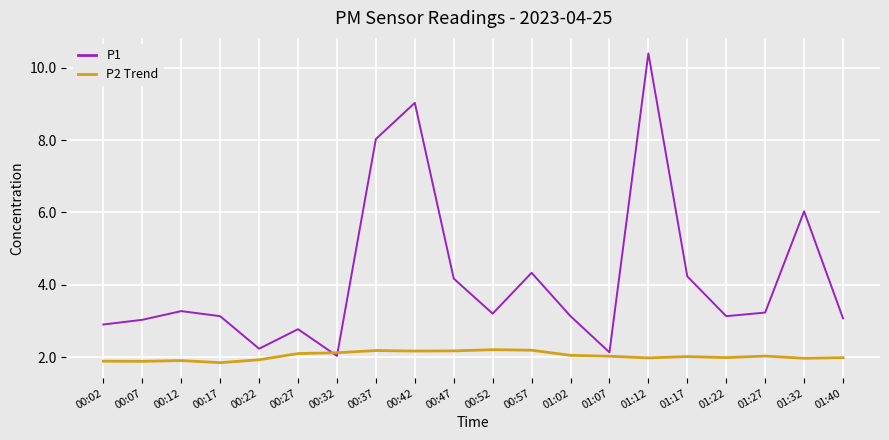

Which series changed the most between 00:37 and 00:47?

P1